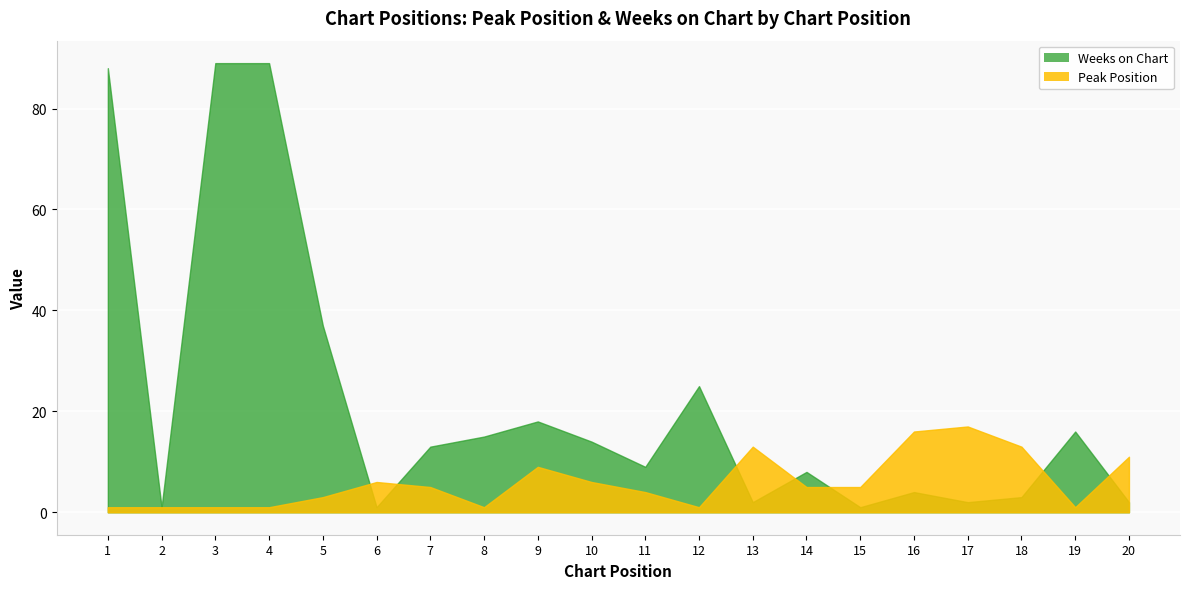

True or false: Weeks on Chart has more than 2 interior local peaks.

True